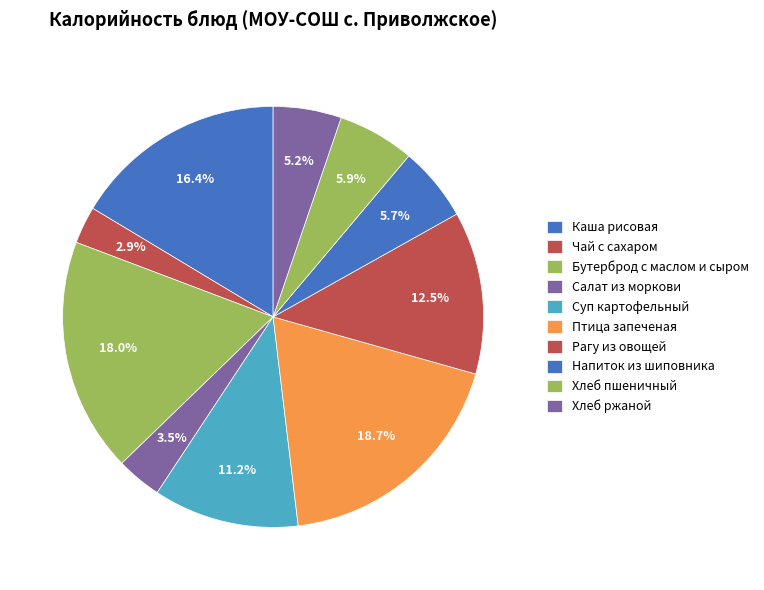

Which category has the smallest portion of the pie?

Чай с сахаром